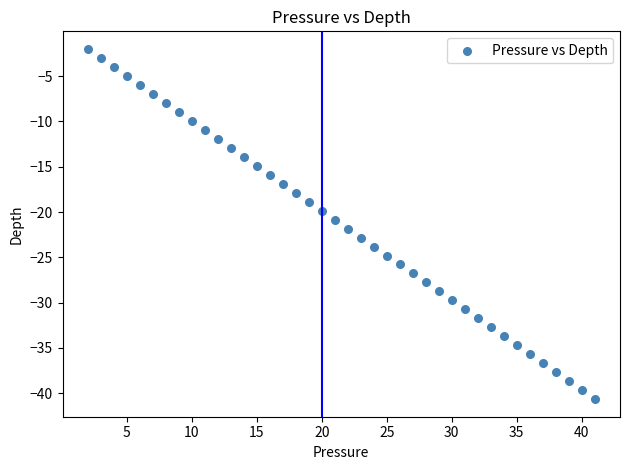

What is the range of Y values (max minus min)?

38.7